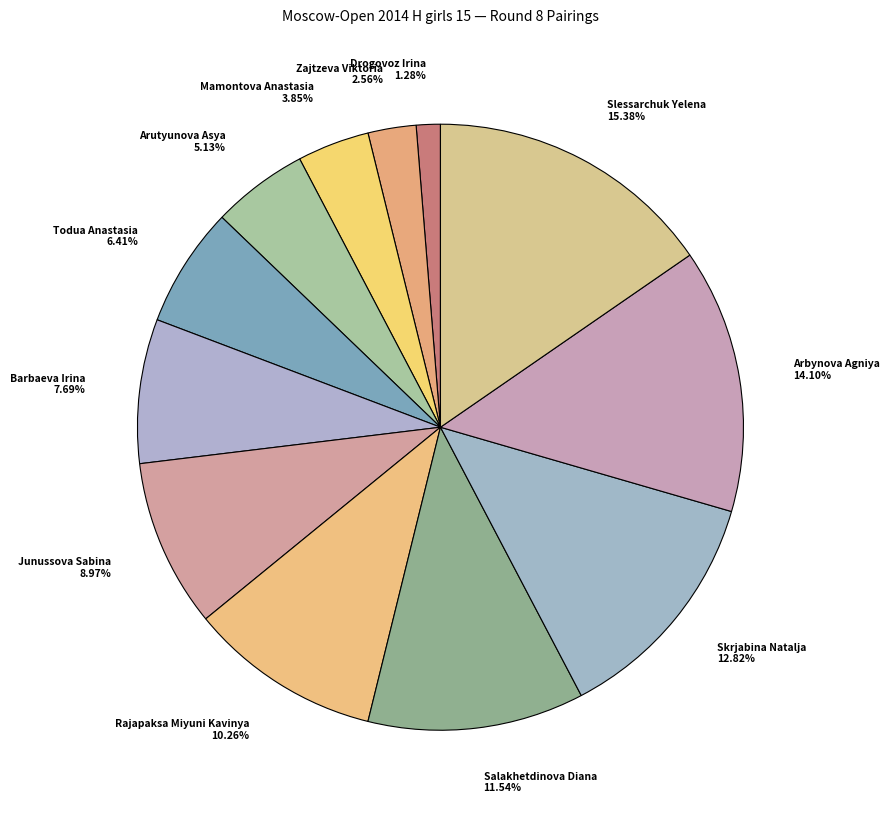

Rank the categories by value from highest to lowest.

Slessarchuk Yelena, Arbynova Agniya, Skrjabina Natalja, Salakhetdinova Diana, Rajapaksa Miyuni Kavinya, Junussova Sabina, Barbaeva Irina, Todua Anastasia, Arutyunova Asya, Mamontova Anastasia, Zajtzeva Viktoria, Drogovoz Irina